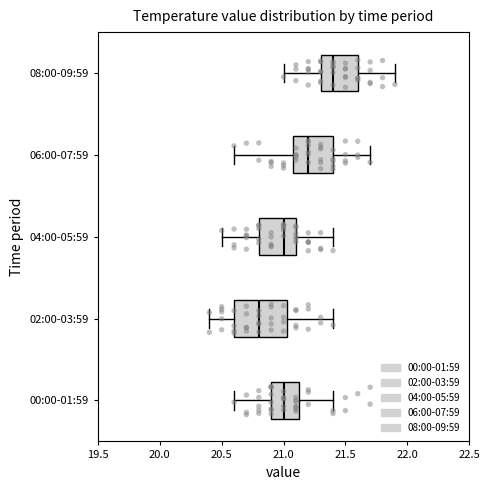

Reading bottom to top, transcribe this box plot: for each box, give where its median line is, the range the box spans, and where its two whiskers end, as read against the x-axis. The values are not printed on the chart, so give them approximately, as read against the axis.

00:00-01:59: median 21.00, box 20.90 to 21.15, whiskers 20.60 to 21.40
02:00-03:59: median 20.80, box 20.60 to 21.05, whiskers 20.40 to 21.40
04:00-05:59: median 21.00, box 20.80 to 21.10, whiskers 20.50 to 21.40
06:00-07:59: median 21.20, box 21.10 to 21.40, whiskers 20.60 to 21.70
08:00-09:59: median 21.40, box 21.30 to 21.60, whiskers 21.00 to 21.90